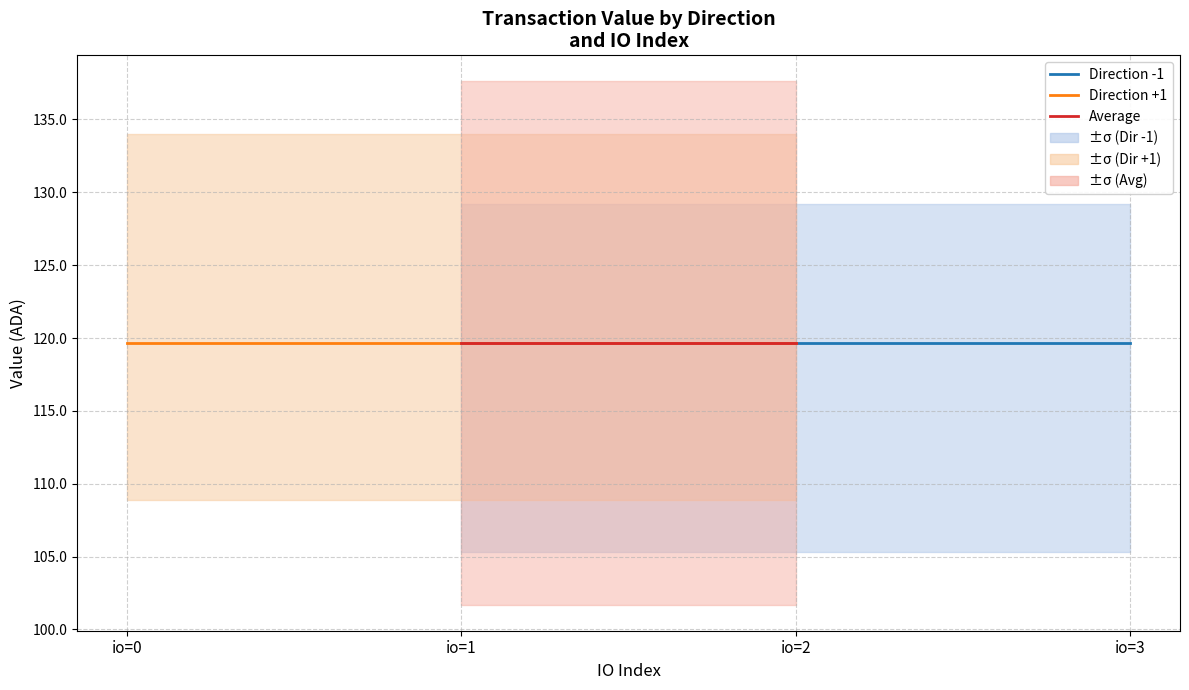

True or false: time_stamp and io_index intersect in this chart.

False